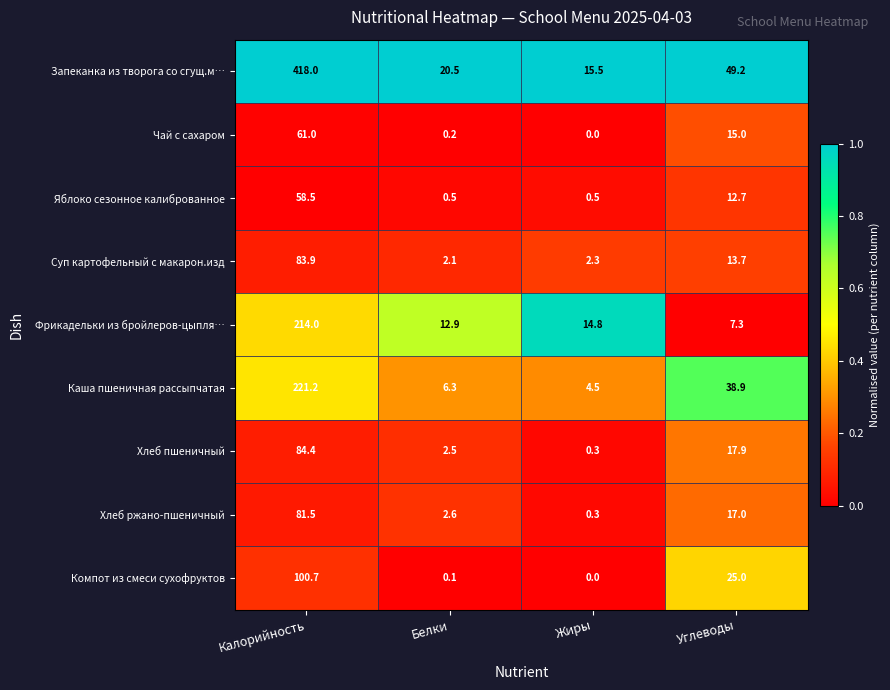

List the series in order of their peak value, highest first.

Запеканка из творога со сгущ.м…, Каша пшеничная рассыпчатая, Фрикадельки из бройлеров-цыпля…, Компот из смеси сухофруктов, Хлеб пшеничный, Суп картофельный с макарон.изд, Хлеб ржано-пшеничный, Чай с сахаром, Яблоко сезонное калиброванное